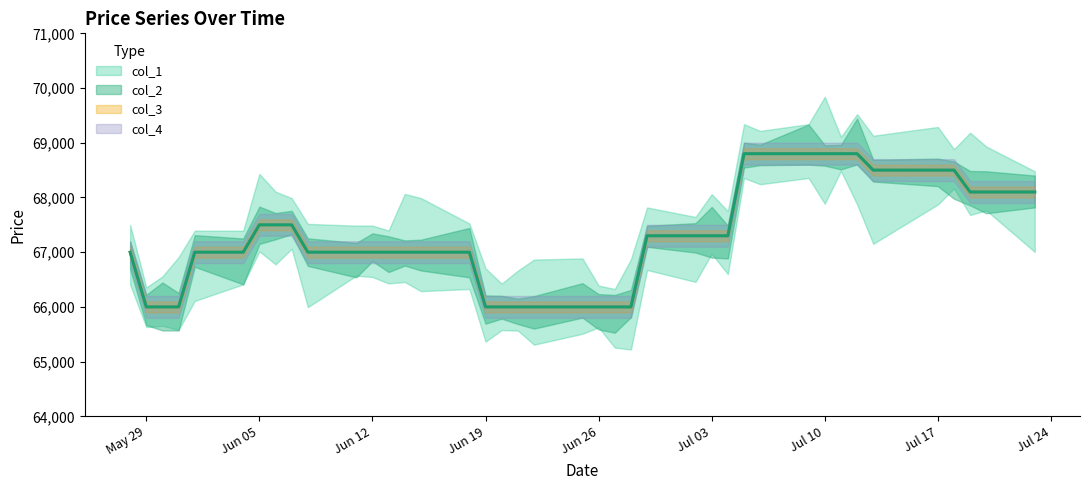

At which category does the chart reach its peak across all series?

2018/07/05